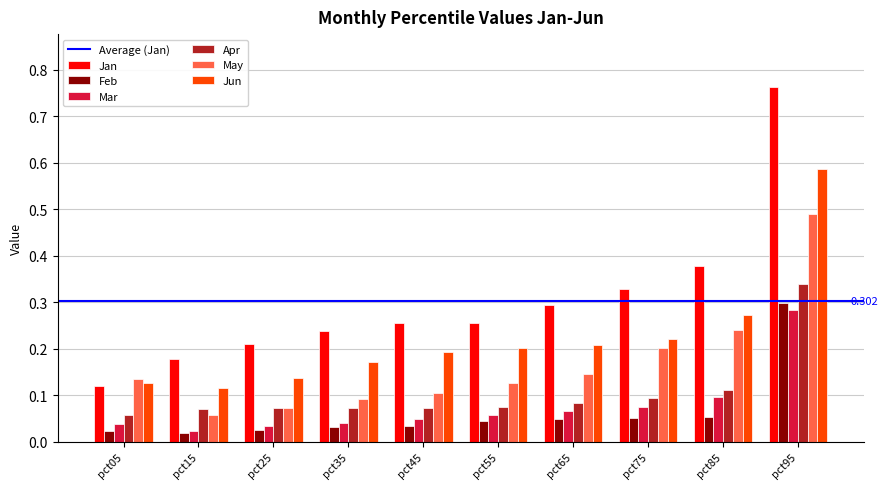

Are the bars horizontal?

No